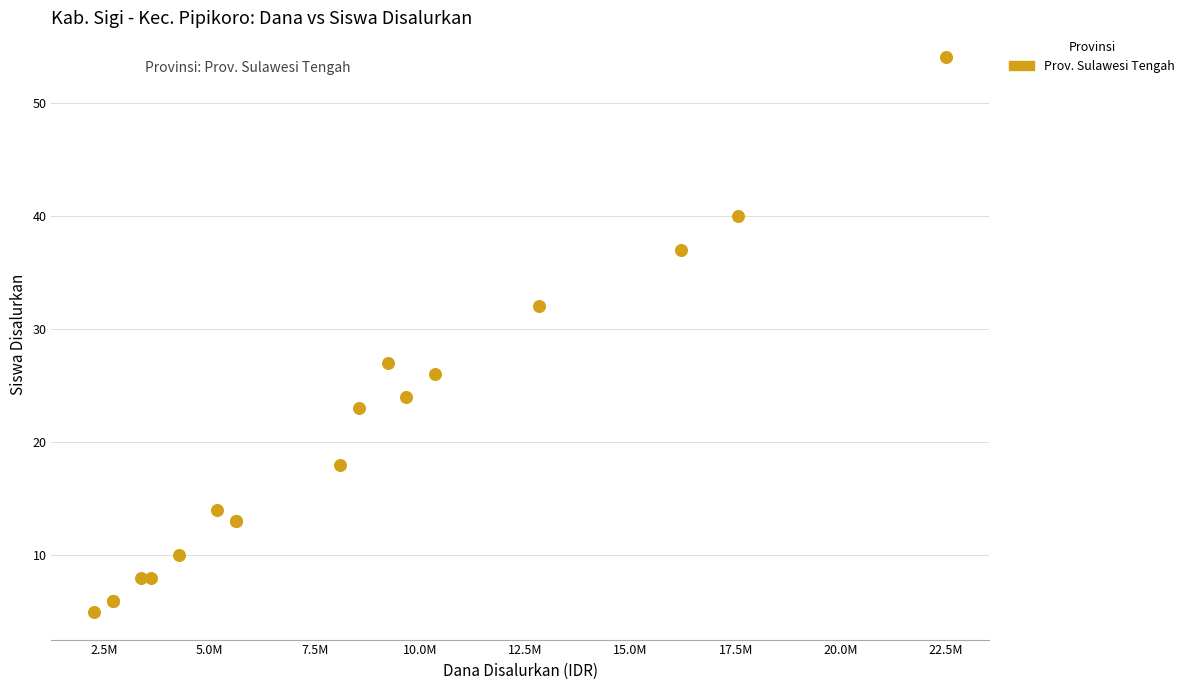

What Y value in the scatter plot is closest to 29?

27